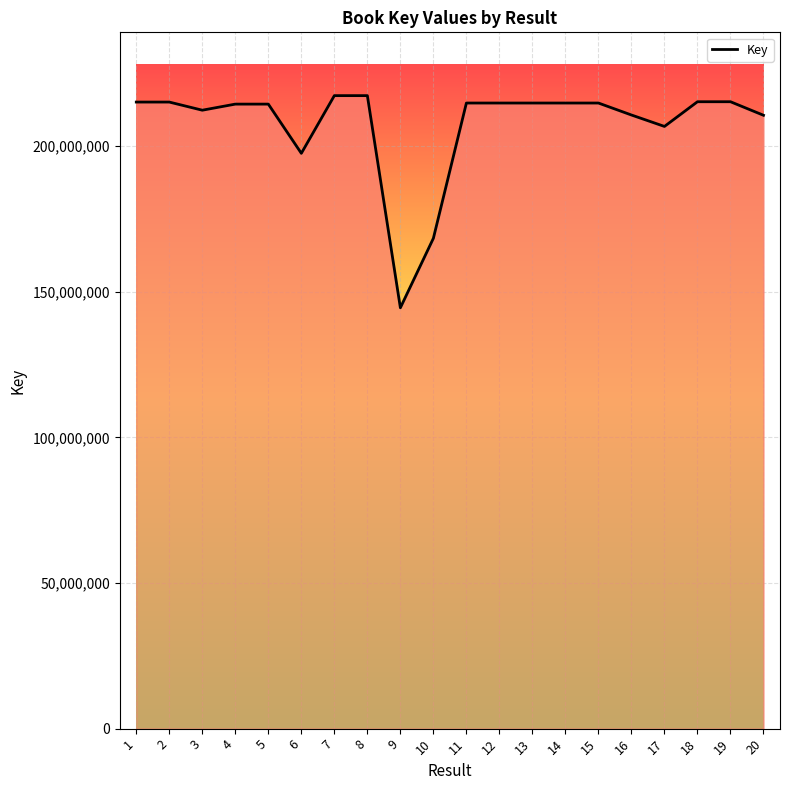

What is the difference between the maximum and minimum values?

72862183